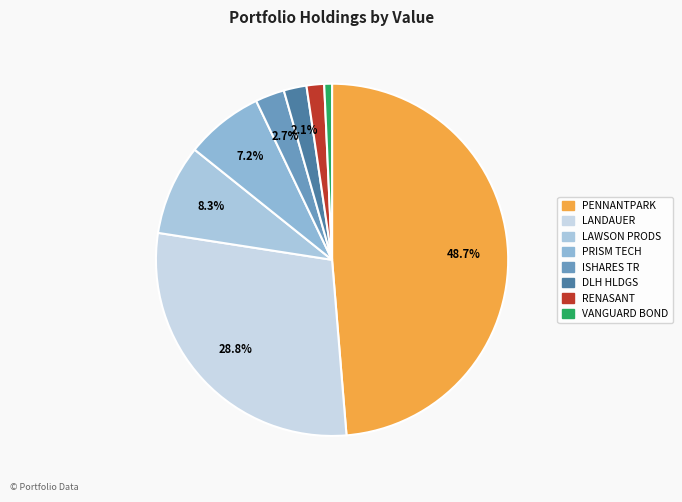

How many slices are in this pie chart?

8